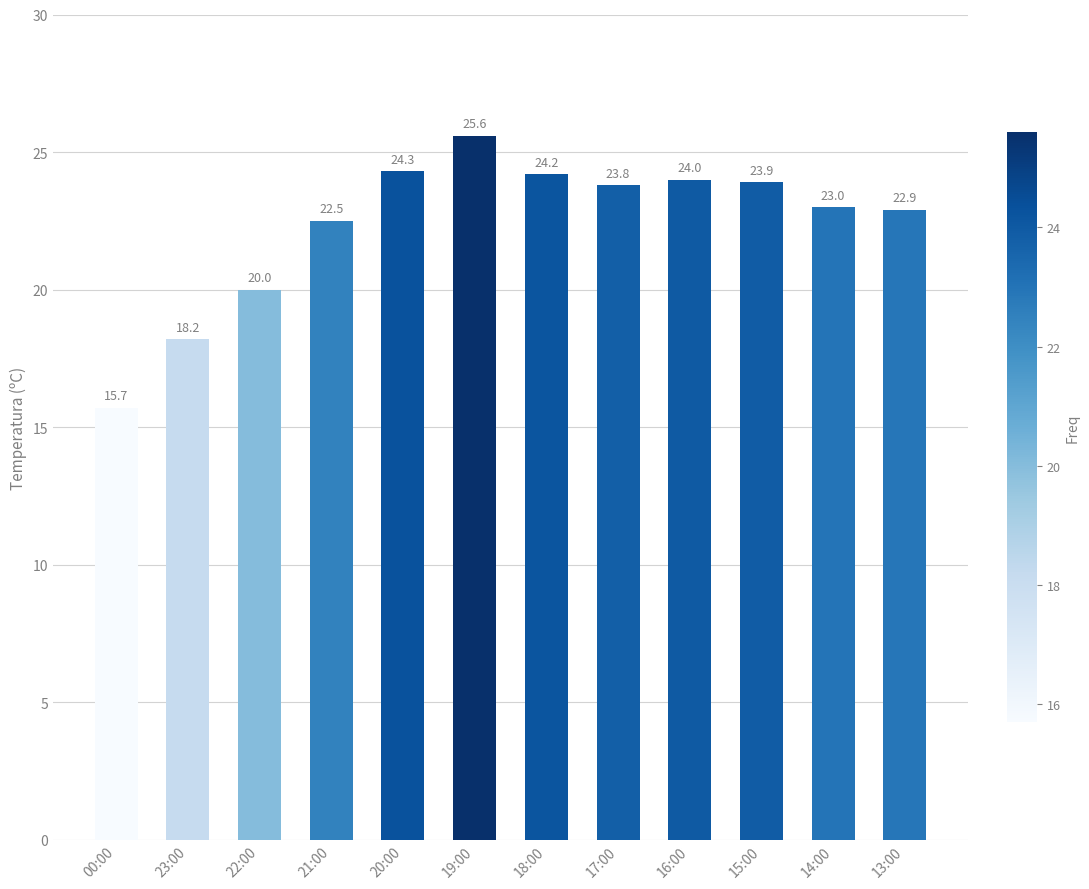

What position from the left is 22:00?

3